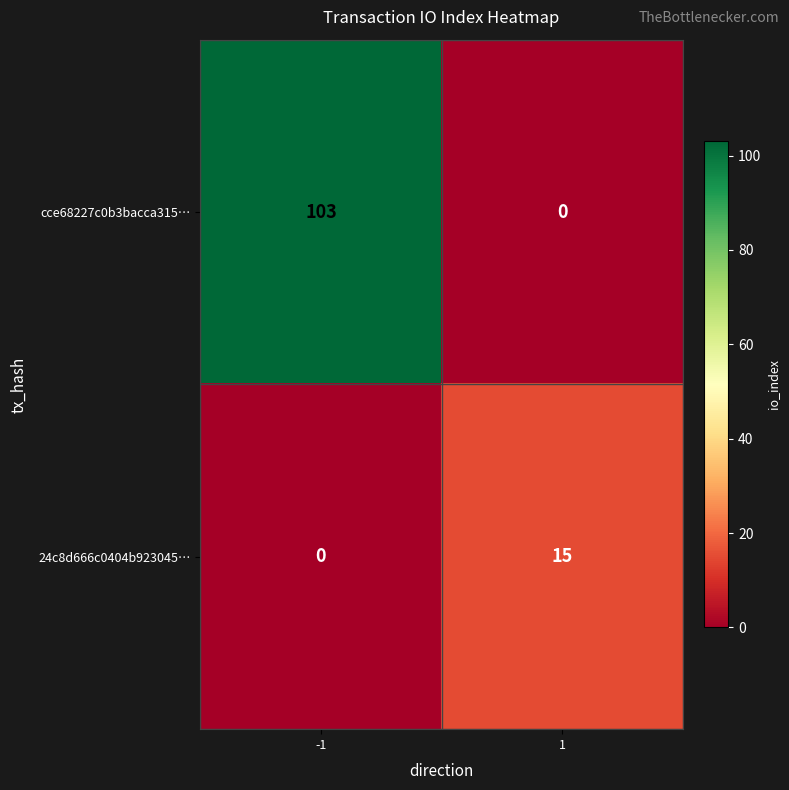

Reading left to right, extract all data points from this chart.

cce68227c0b3bacca315…: -1=103	1=0
24c8d666c0404b923045…: -1=0	1=15